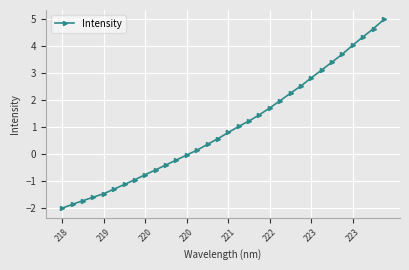

True or false: there are more than 0 points higher than both neighbors.

False